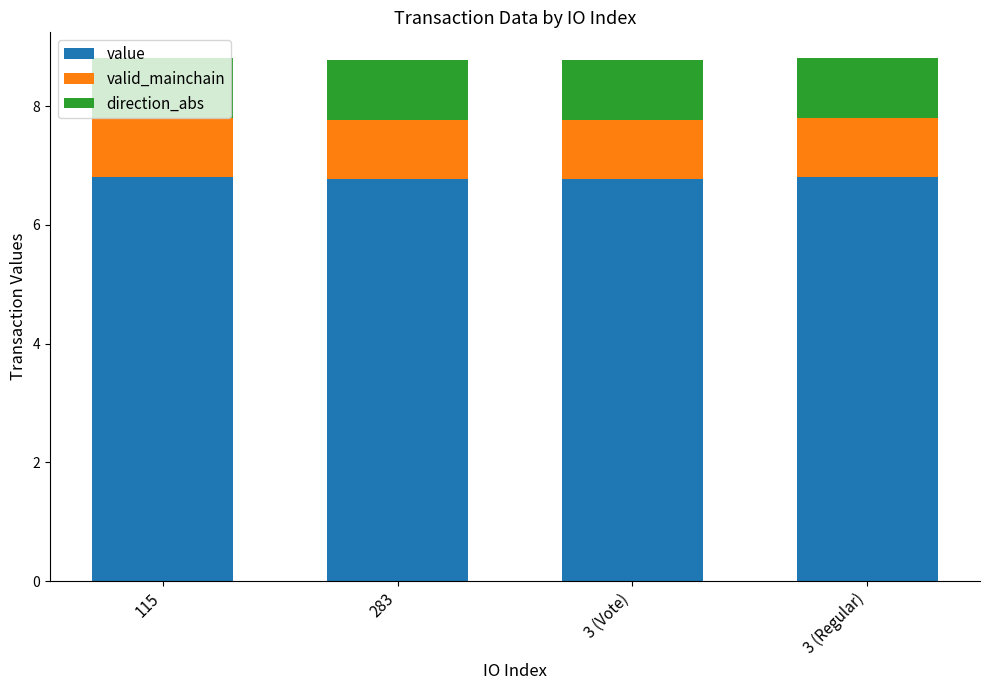

What is the sum of the value values at 3 (Regular) and 115?

13.6